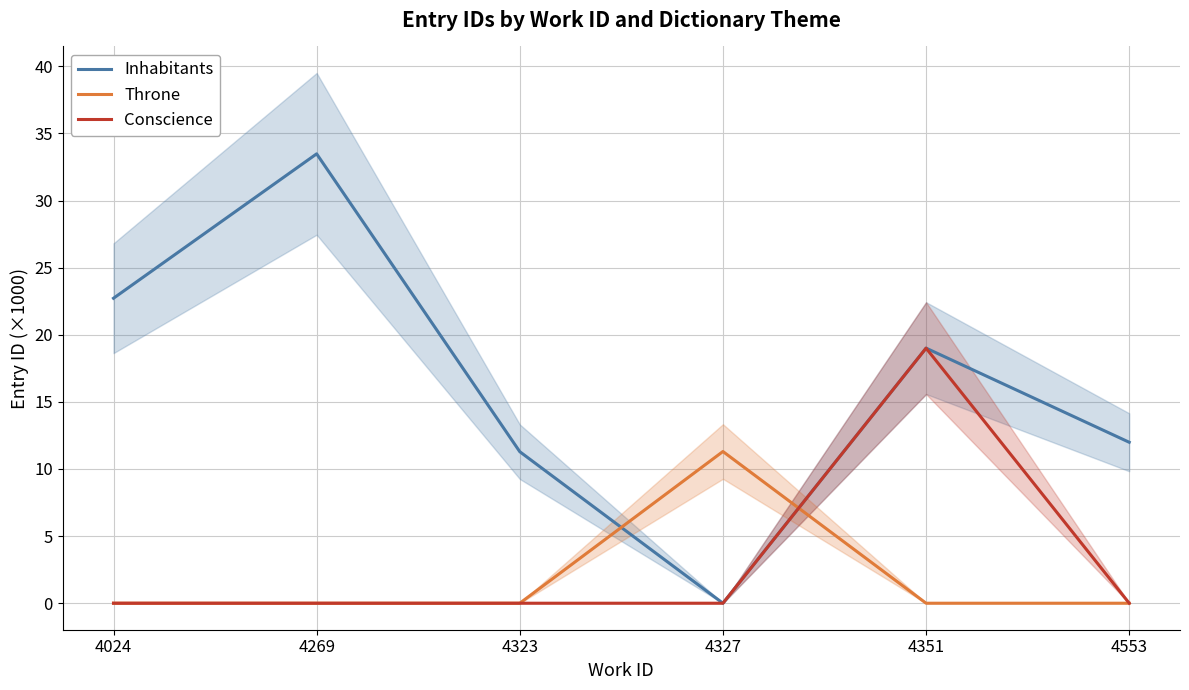

What are all the series names shown in the legend?

Inhabitants, Throne, Conscience